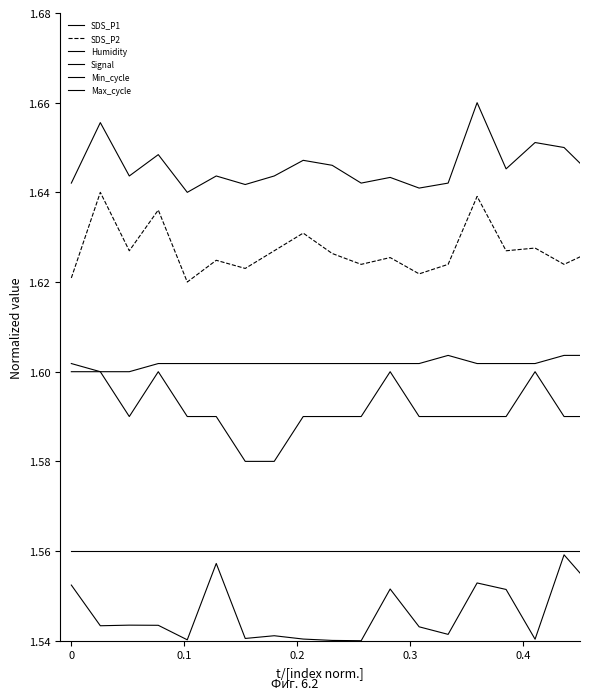

What is the smallest value displayed?

1.5